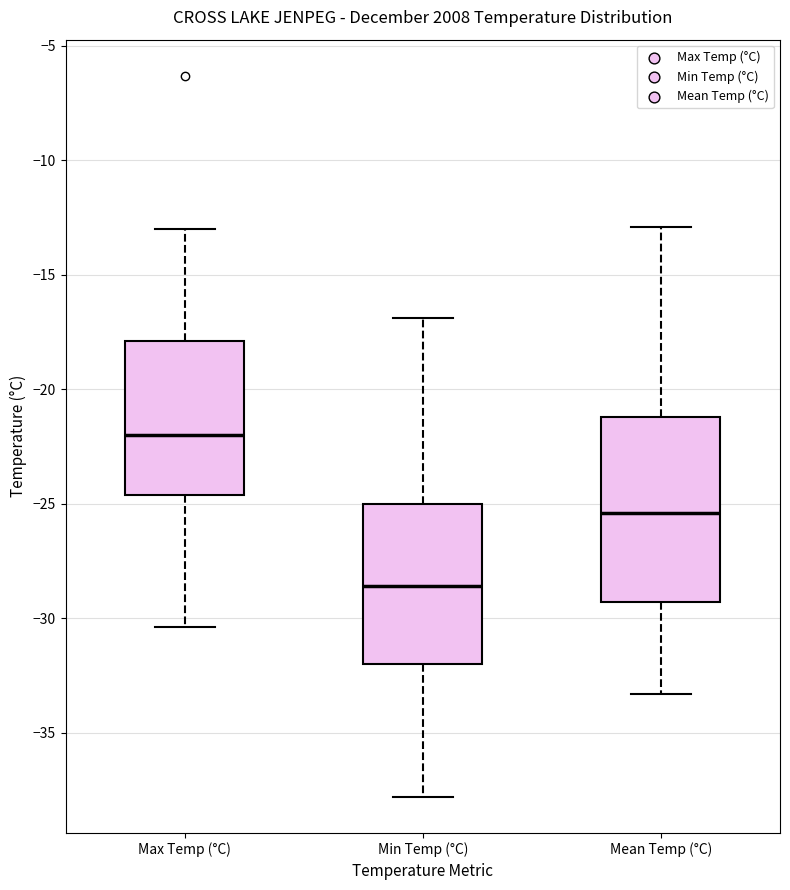

Which box's median line is the lowest?

Min Temp (°C)